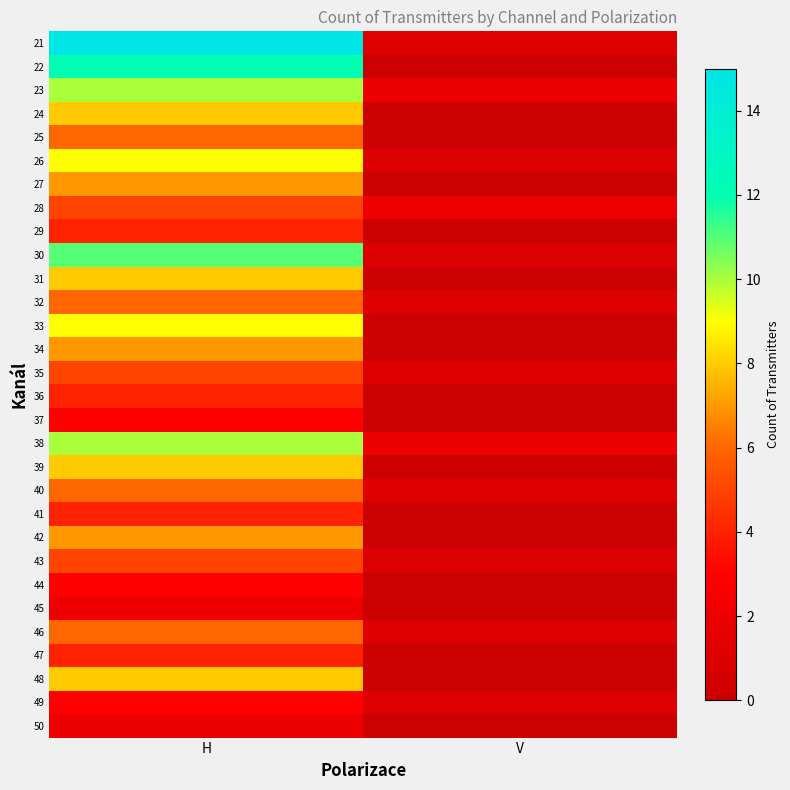

Reading left to right, extract all data points from this chart.

21: H=15	V=1
22: H=12	V=0
23: H=10	V=2
24: H=8	V=0
25: H=6	V=0
26: H=9	V=1
27: H=7	V=0
28: H=5	V=2
29: H=4	V=0
30: H=11	V=1
31: H=8	V=0
32: H=6	V=1
33: H=9	V=0
34: H=7	V=0
35: H=5	V=1
36: H=4	V=0
37: H=3	V=0
38: H=10	V=2
39: H=8	V=0
40: H=6	V=1
41: H=4	V=0
42: H=7	V=0
43: H=5	V=1
44: H=3	V=0
45: H=2	V=0
46: H=6	V=1
47: H=4	V=0
48: H=8	V=0
49: H=3	V=1
50: H=2	V=0